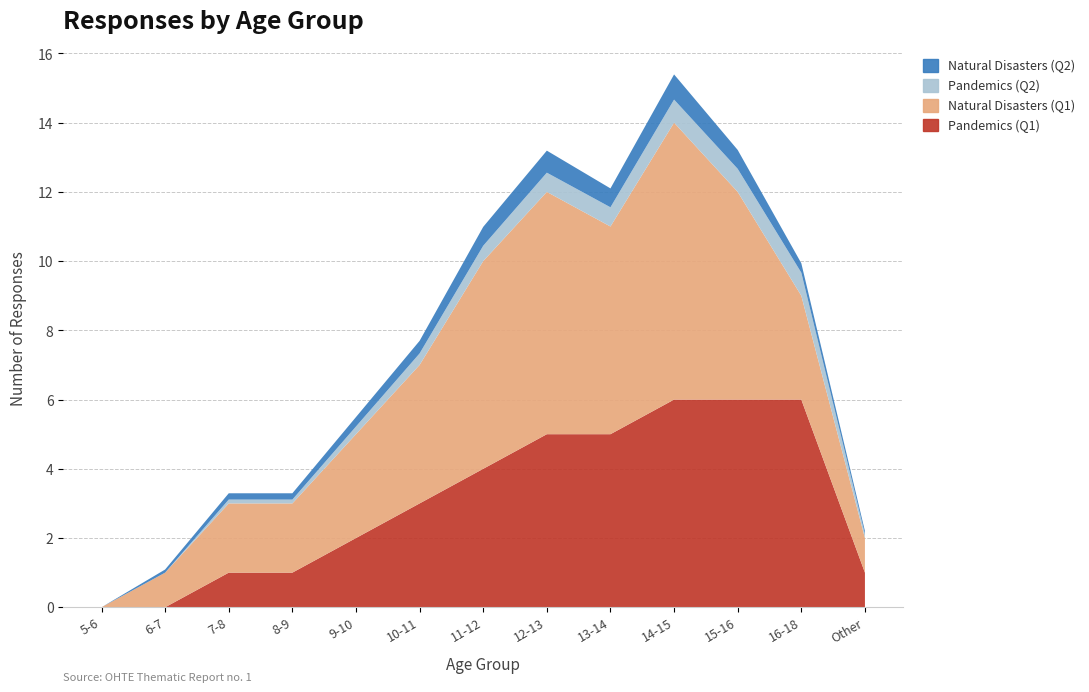

Reading left to right, extract all data points from this chart.

Pandemics (Q1): 0.0	0.0	1.0	1.0	2.0	3.0	4.0	5.0	5.0	6.0	6.0	6.0	1.0
Natural Disasters (Q1): 0.0	1.0	2.0	2.0	3.0	4.0	6.0	7.0	6.0	8.0	6.0	3.0	1.0
Pandemics (Q2): 0.0	0.0	0.1	0.1	0.2	0.3	0.4	0.6	0.6	0.7	0.7	0.7	0.1
Natural Disasters (Q2): 0.0	0.1	0.2	0.2	0.3	0.4	0.5	0.6	0.5	0.7	0.5	0.3	0.1